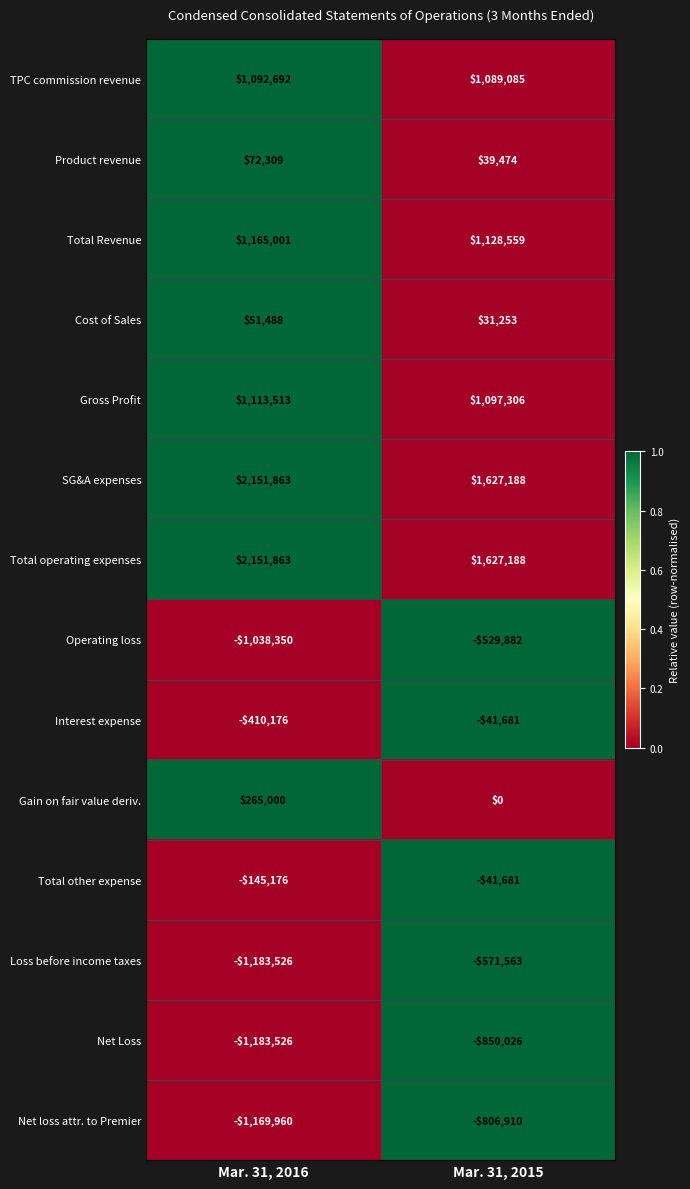

Reading left to right, what are all the values shown in this chart?

TPC commission revenue: Mar. 31, 2016=1092692	Mar. 31, 2015=1089085
Product revenue: Mar. 31, 2016=72309	Mar. 31, 2015=39474
Total Revenue: Mar. 31, 2016=1165001	Mar. 31, 2015=1128559
Cost of Sales: Mar. 31, 2016=51488	Mar. 31, 2015=31253
Gross Profit: Mar. 31, 2016=1113513	Mar. 31, 2015=1097306
SG&A expenses: Mar. 31, 2016=2151863	Mar. 31, 2015=1627188
Total operating expenses: Mar. 31, 2016=2151863	Mar. 31, 2015=1627188
Operating loss: Mar. 31, 2016=-1038350	Mar. 31, 2015=-529882
Interest expense: Mar. 31, 2016=-410176	Mar. 31, 2015=-41681
Gain on fair value deriv.: Mar. 31, 2016=265000	Mar. 31, 2015=0
Total other expense: Mar. 31, 2016=-145176	Mar. 31, 2015=-41681
Loss before income taxes: Mar. 31, 2016=-1183526	Mar. 31, 2015=-571563
Net Loss: Mar. 31, 2016=-1183526	Mar. 31, 2015=-850026
Net loss attr. to Premier: Mar. 31, 2016=-1169960	Mar. 31, 2015=-806910